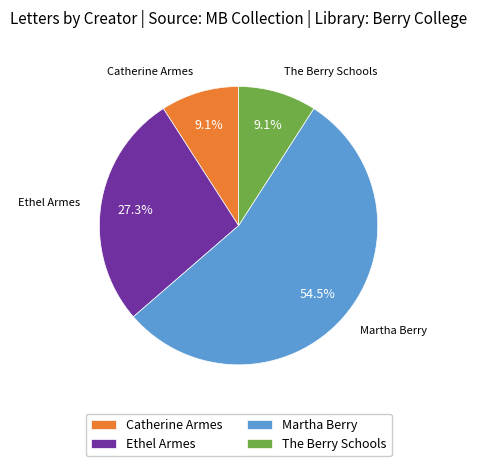

To the nearest percent, what is the average slice percentage?

25%